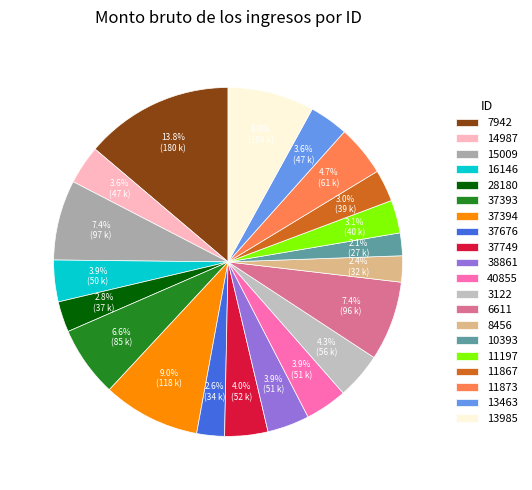

To the nearest percent, what portion does 6611 represent?

7%